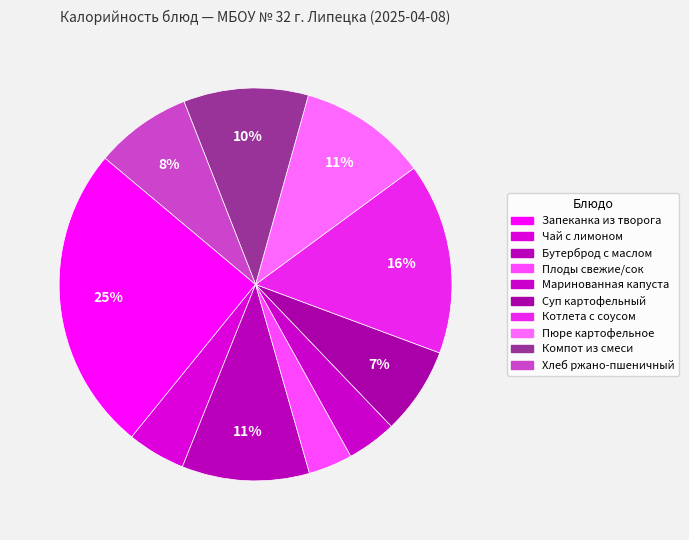

Which category has the biggest portion of the pie?

Запеканка из творога